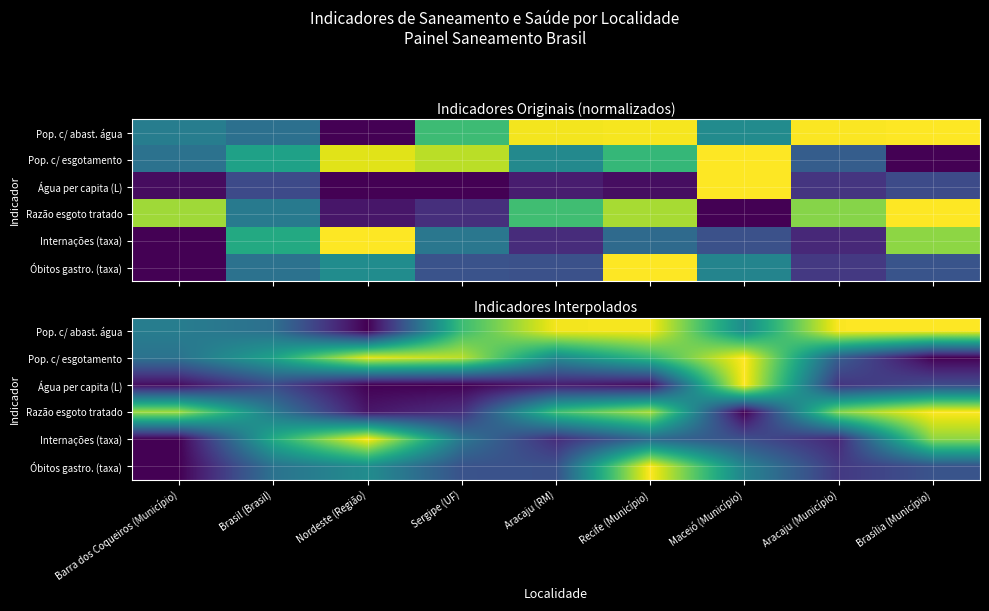

Which has a higher value, Brasil (Brasil) or Nordeste (Região)?

Brasil (Brasil)